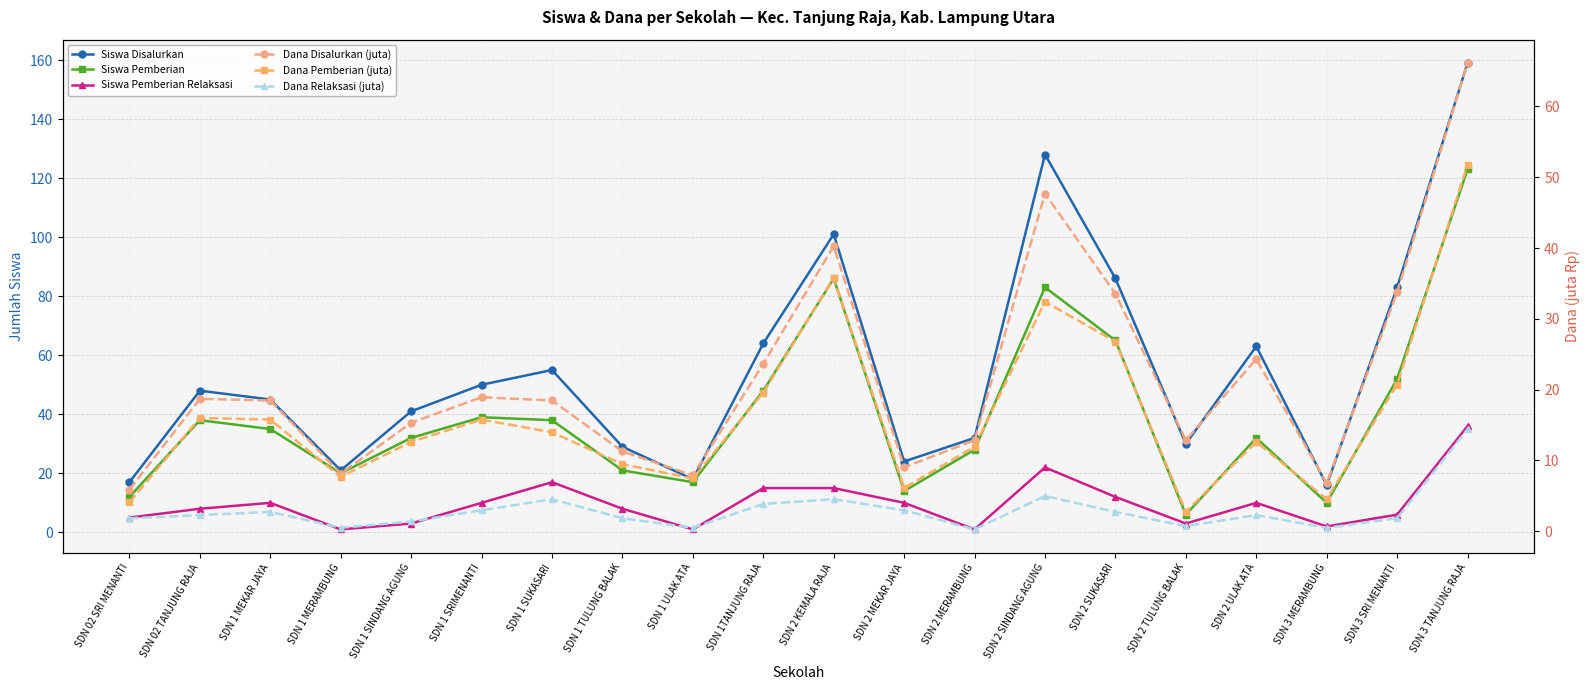

What are all the series names shown in the legend?

Siswa Disalurkan, Siswa Pemberian, Siswa Pemberian Relaksasi, Dana Disalurkan (juta), Dana Pemberian (juta), Dana Relaksasi (juta)